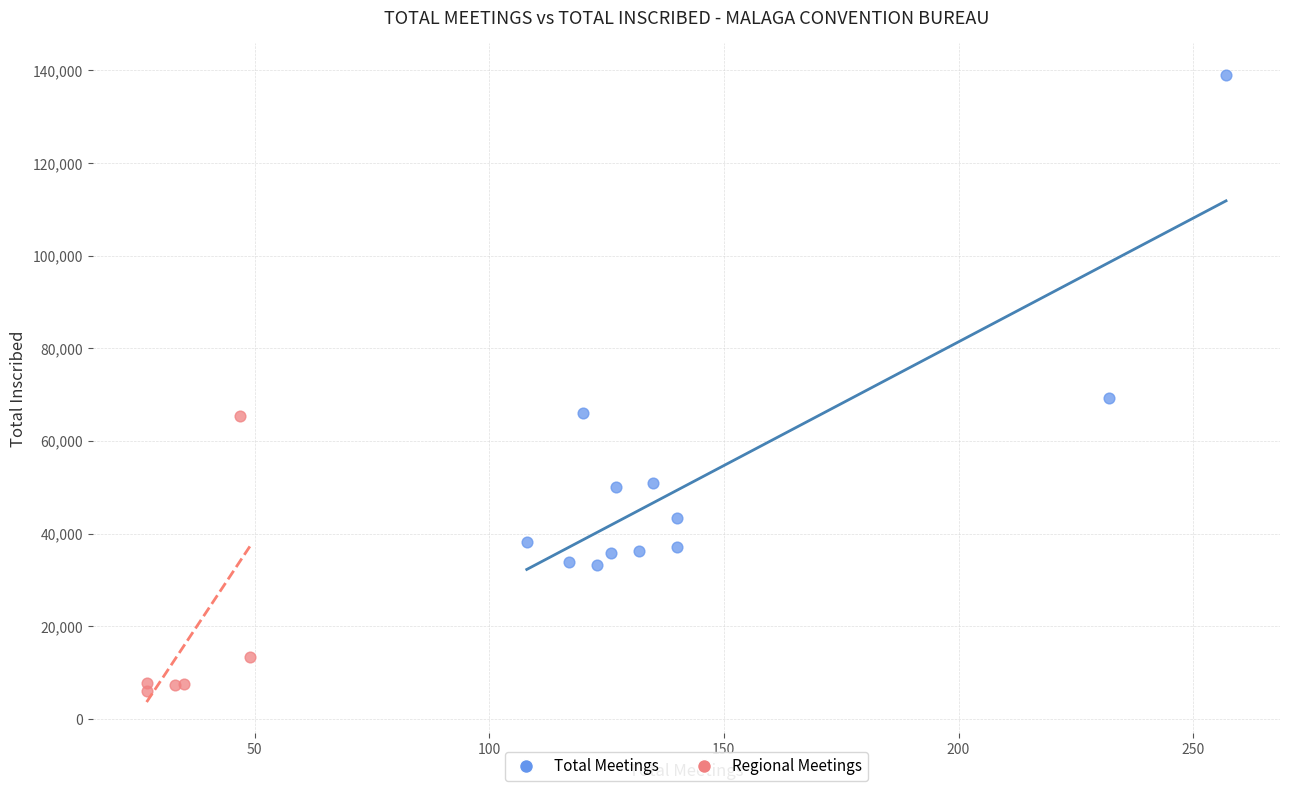

Which series reaches the minimum Y coordinate?

Regional Meetings